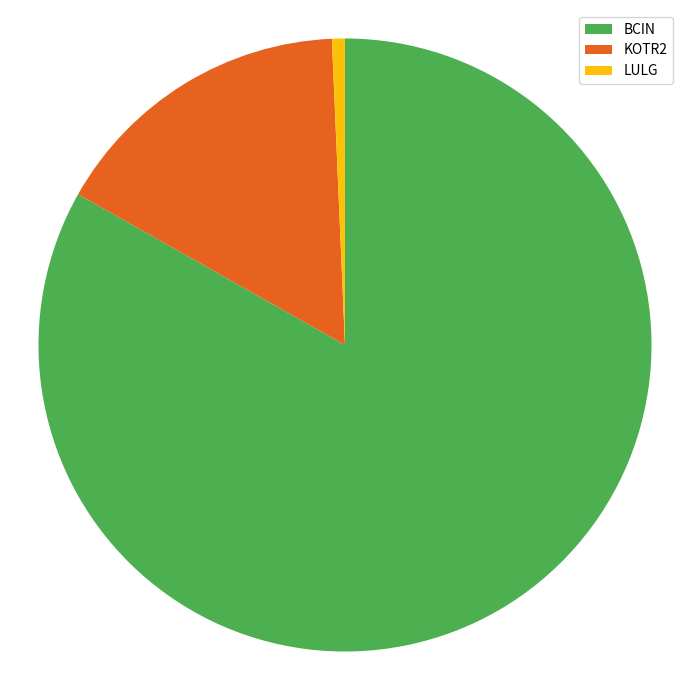

Which has a higher value, LULG or KOTR2?

KOTR2